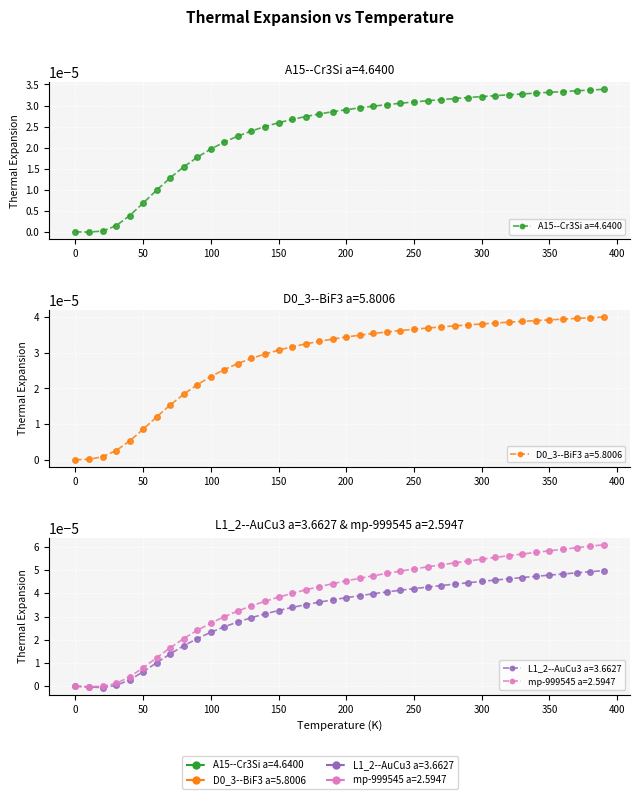

Which series changed the most between 310.0 and 330.0?

mp-999545 a=2.5947